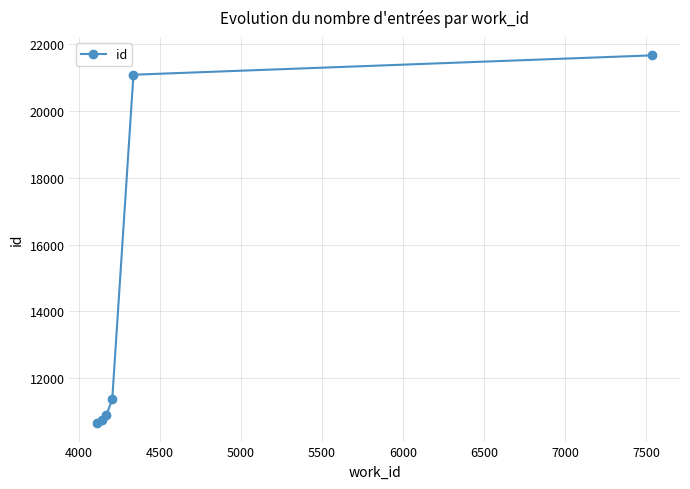

What is the value of the 6th point from the left?

21657